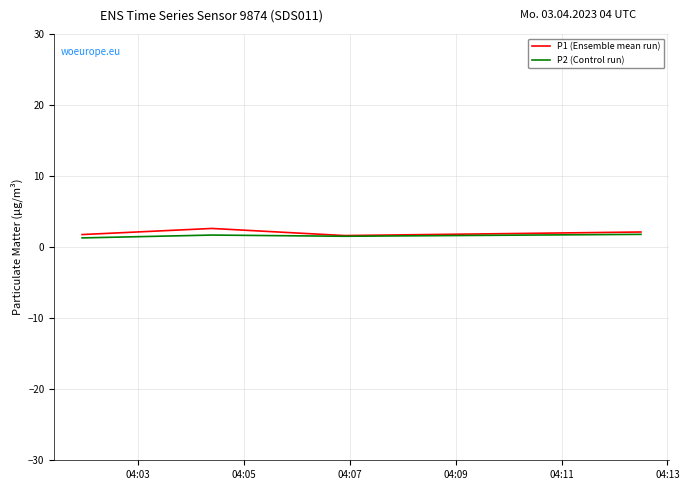

What is the maximum value for P2 (Control run)?

1.8